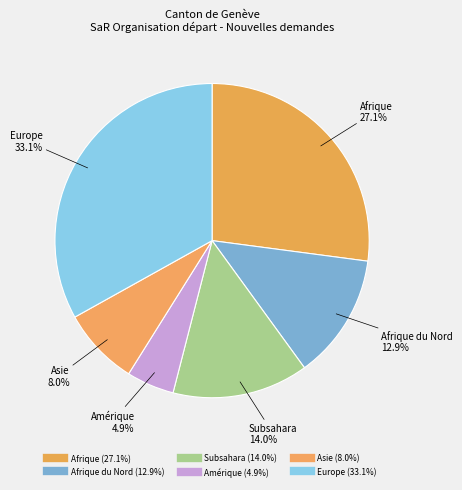

How many segments does this pie chart have?

6